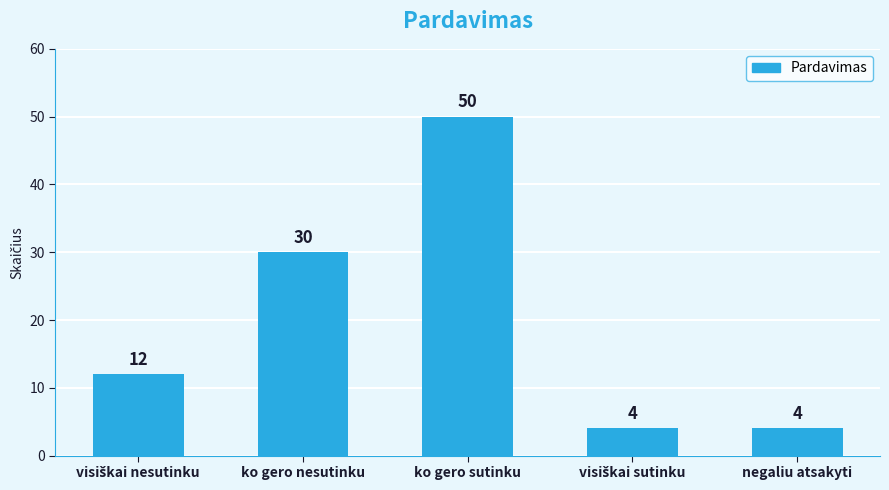

Reading left to right, list all the values displayed in this chart.

12	30	50	4	4